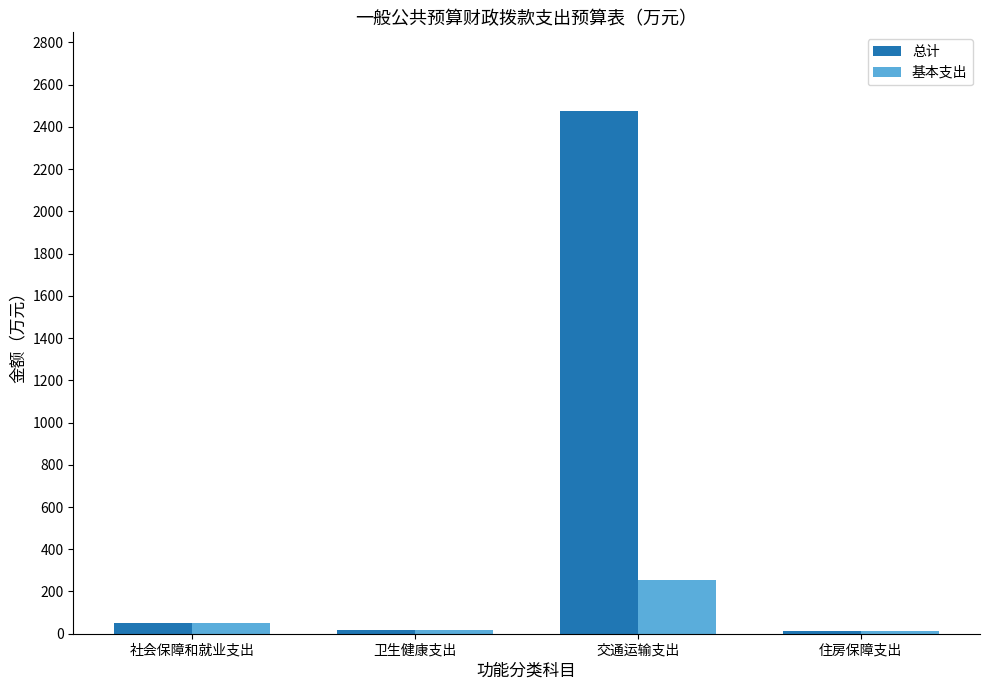

Which series has the largest range (max minus min)?

总计